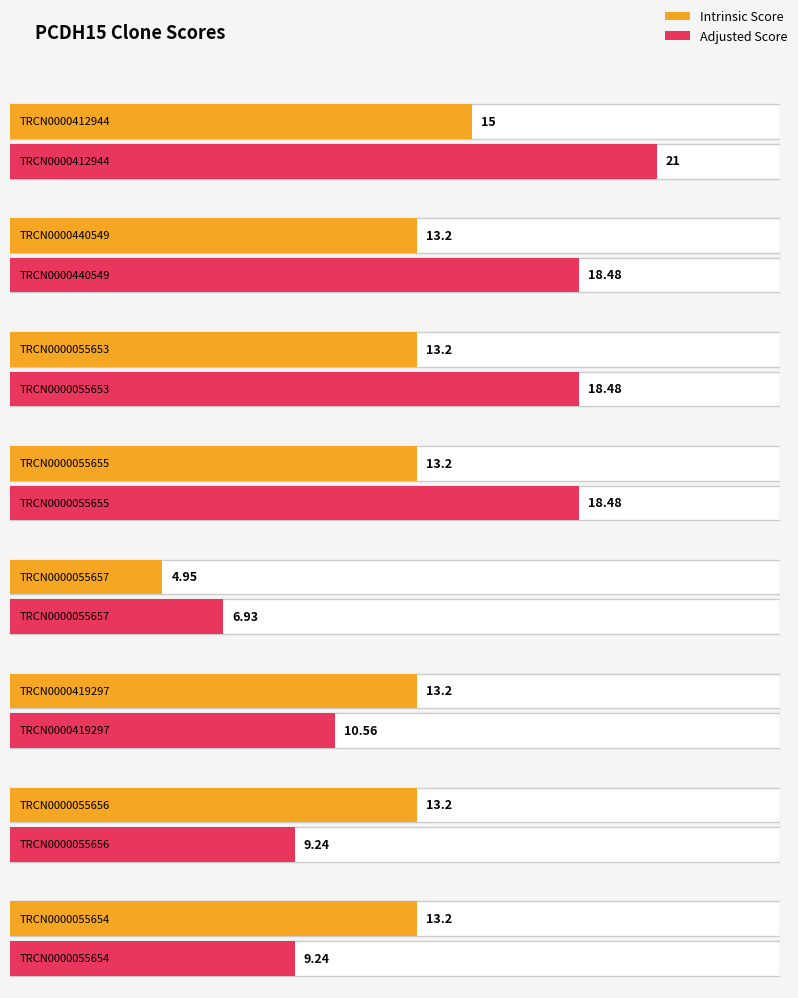

What value does the Adjusted Score series have at TRCN0000055657?

6.9